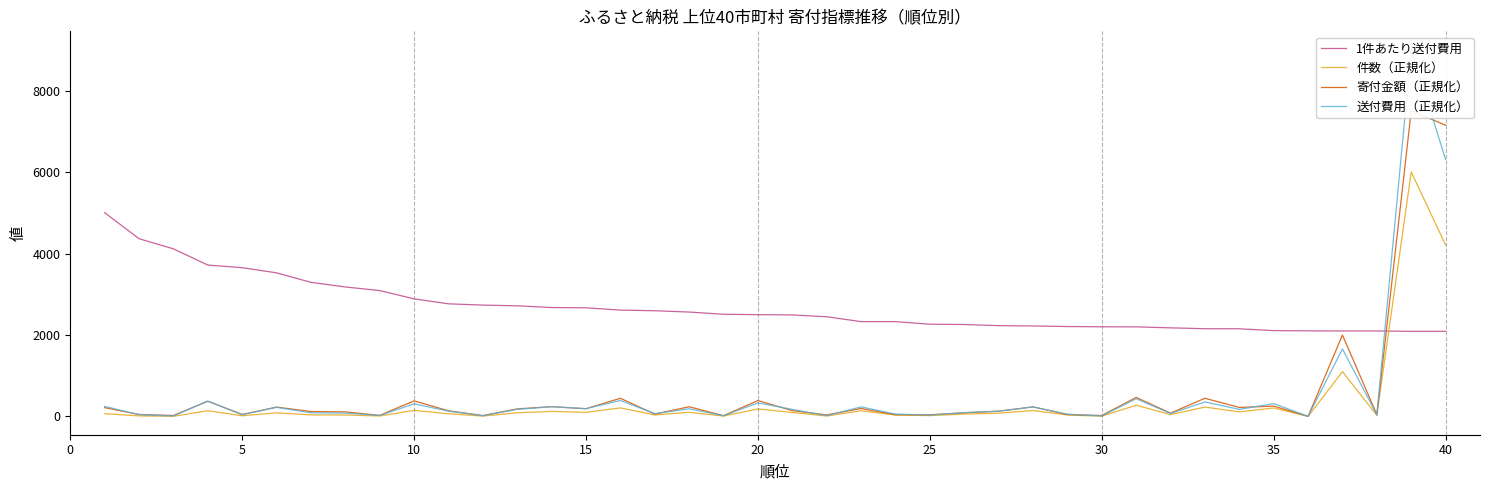

What is the minimum value for 1件あたり送付費用?

2093.3